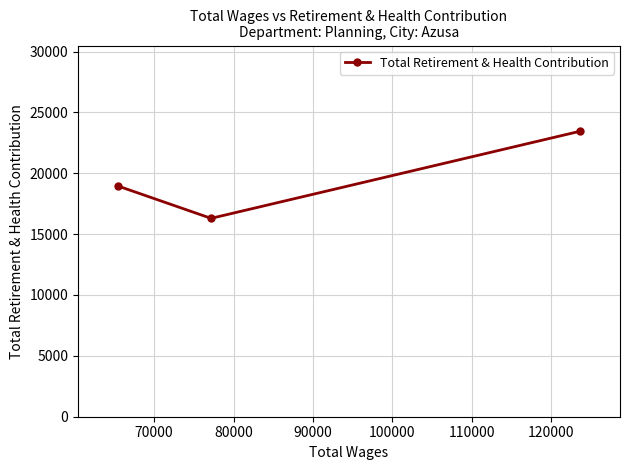

Reading left to right, what are all the values shown in this chart?

18960	16297	23457